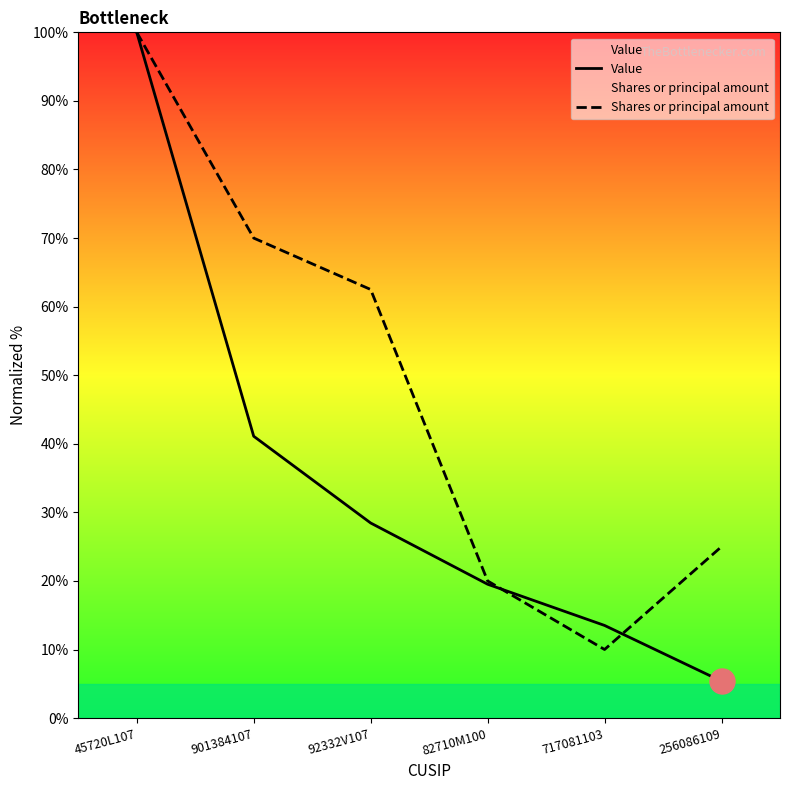

What is the average value of the Value series?

34.7